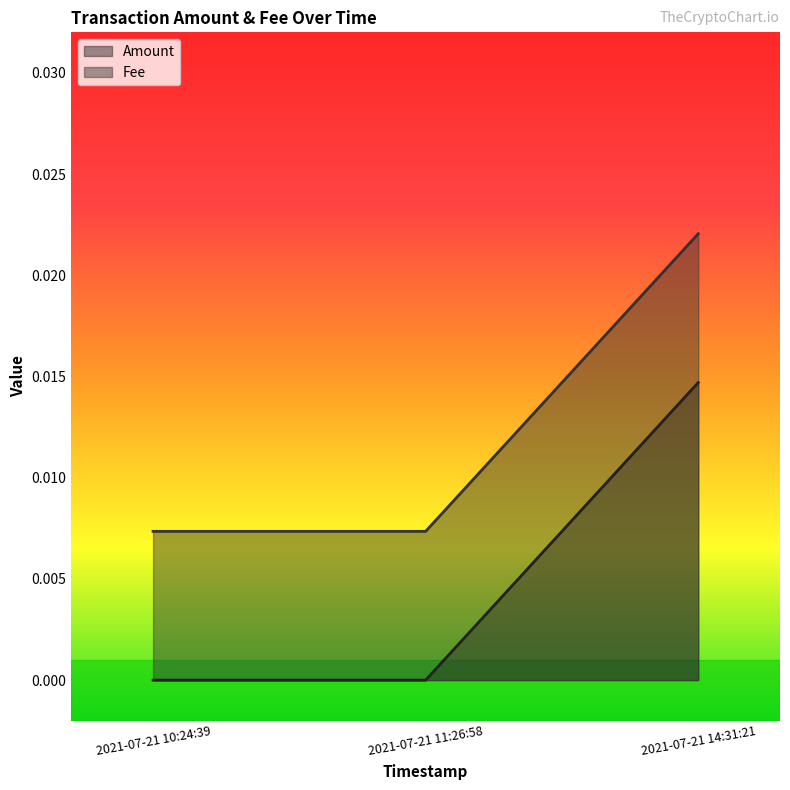

Rank the series by their maximum value, from highest to lowest.

Fee, Amount